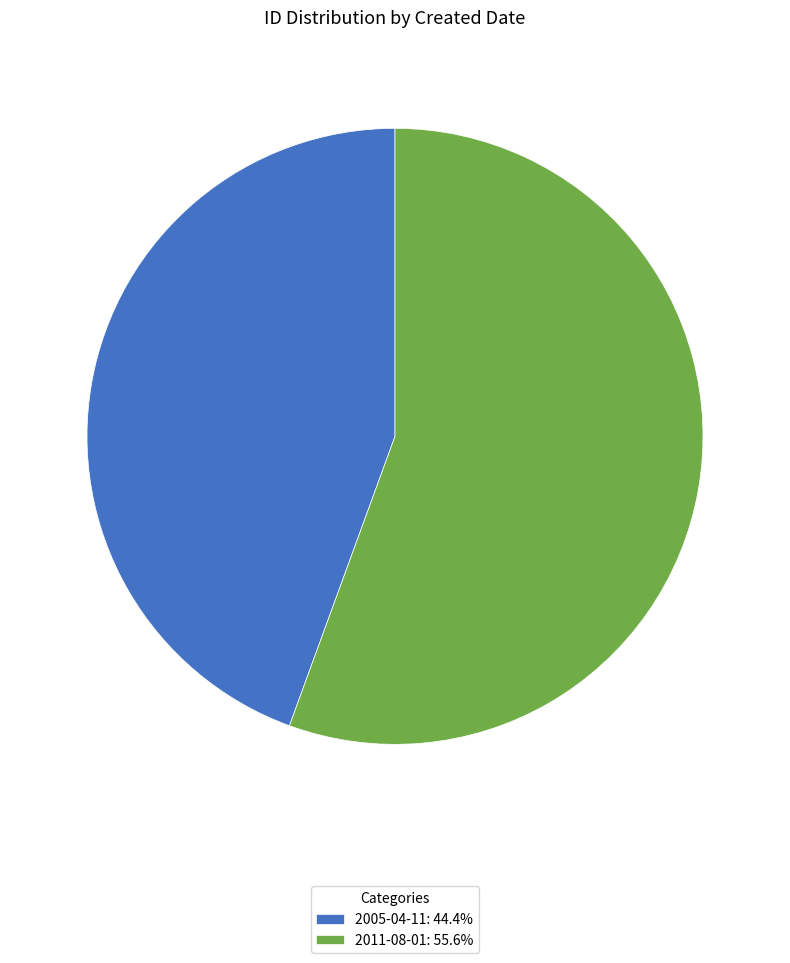

How many segments does this pie chart have?

2